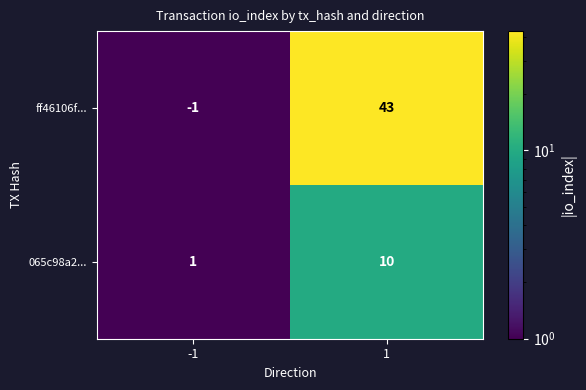

What is the highest value of the ff46106f... series?

43